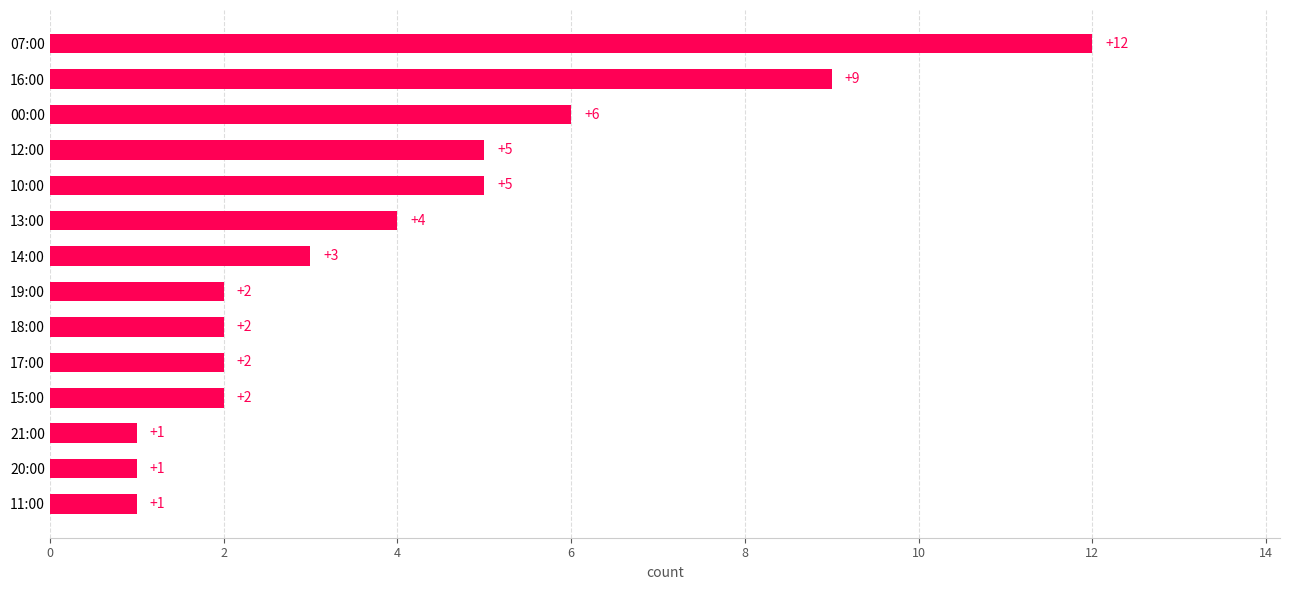

At which label is the value closest to 6?

00:00